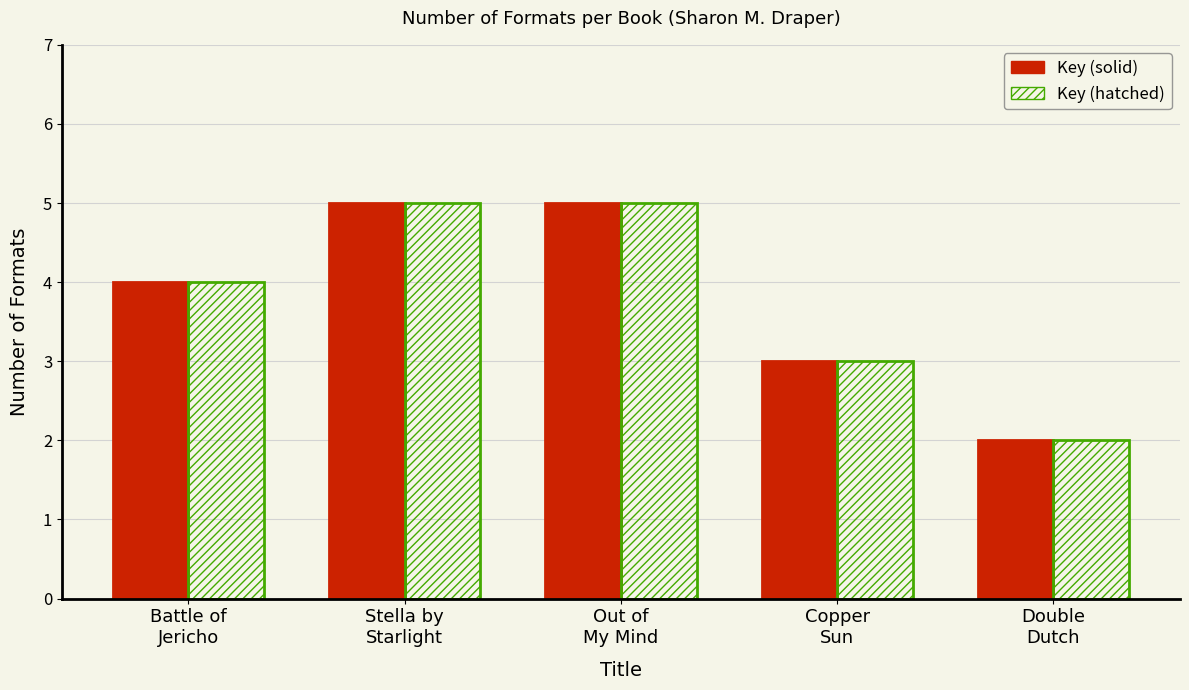

What is the maximum value for Key (solid)?

5